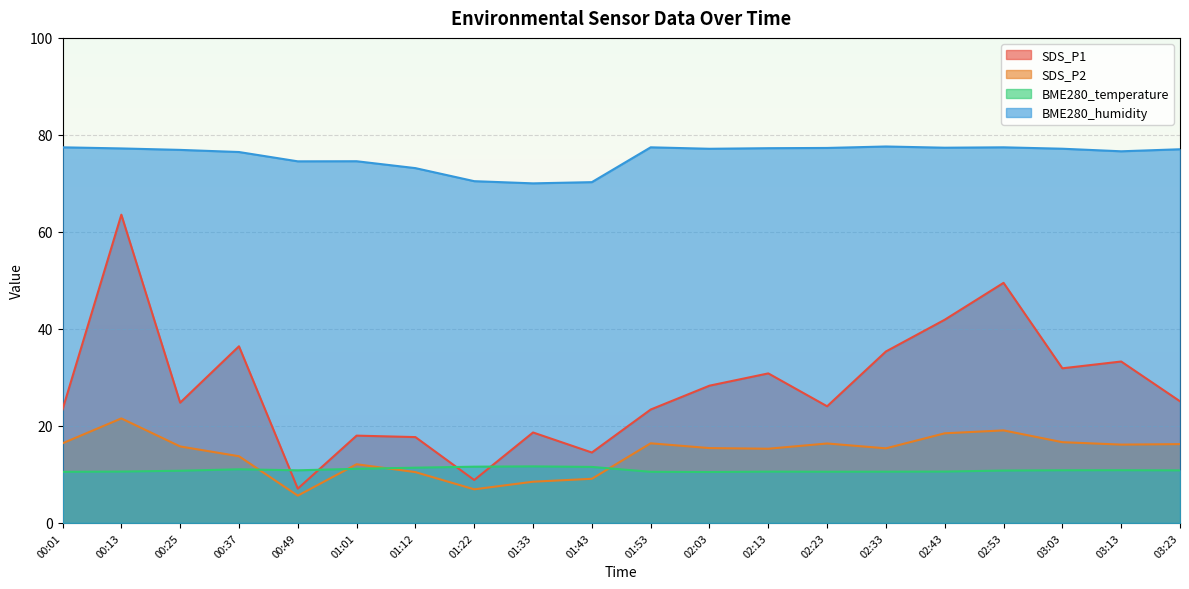

What are all the series names shown in the legend?

SDS_P1, SDS_P2, BME280_temperature, BME280_humidity